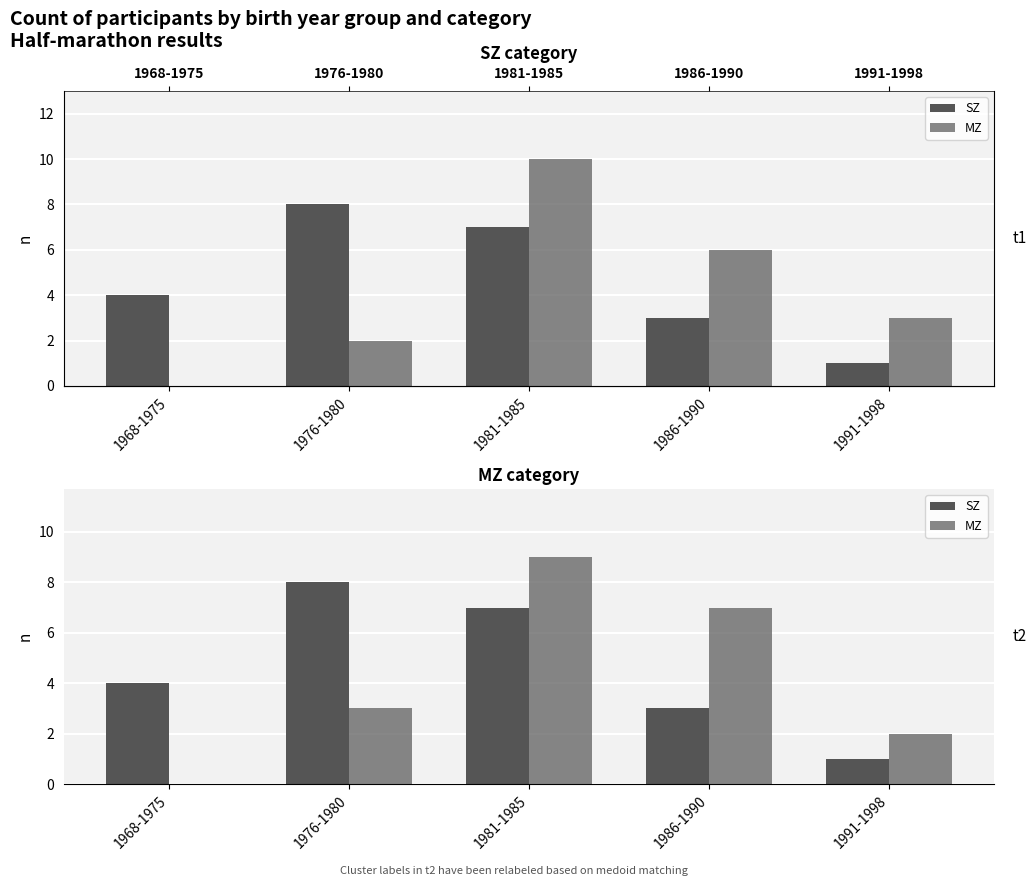

How many data points in SZ are above 4?

2